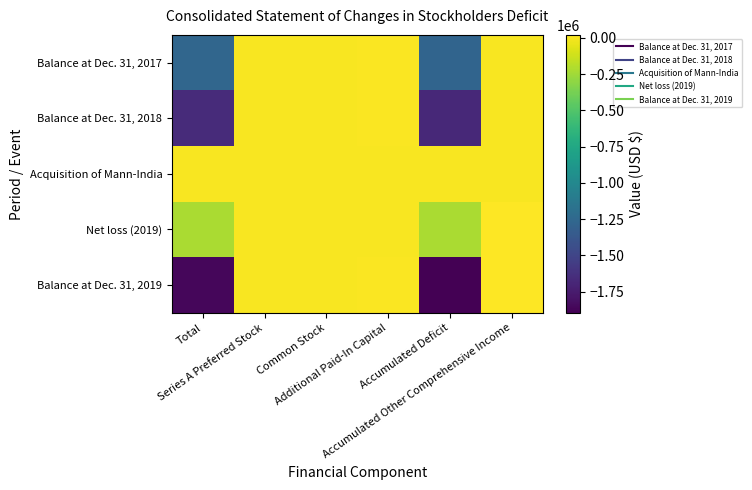

Between Accumulated Deficit and Additional Paid-In Capital, which is larger?

Additional Paid-In Capital